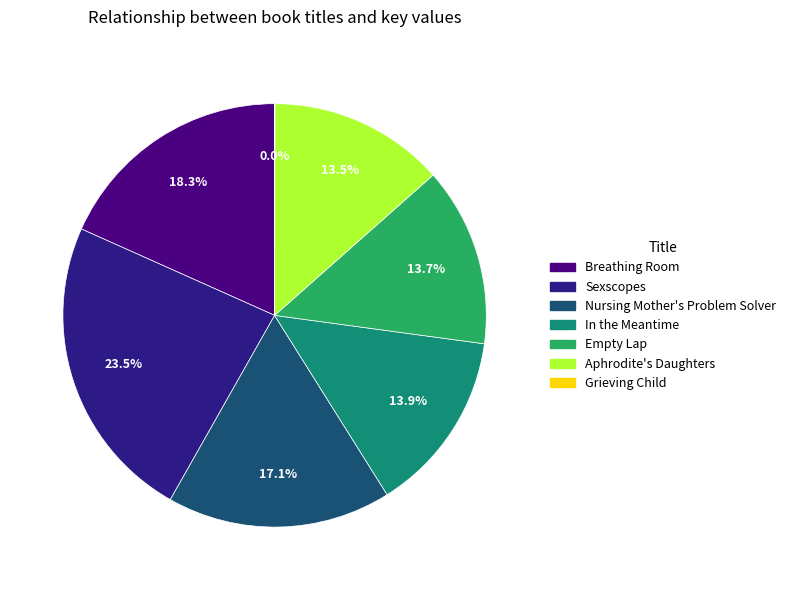

Which slice is the smallest?

Grieving Child